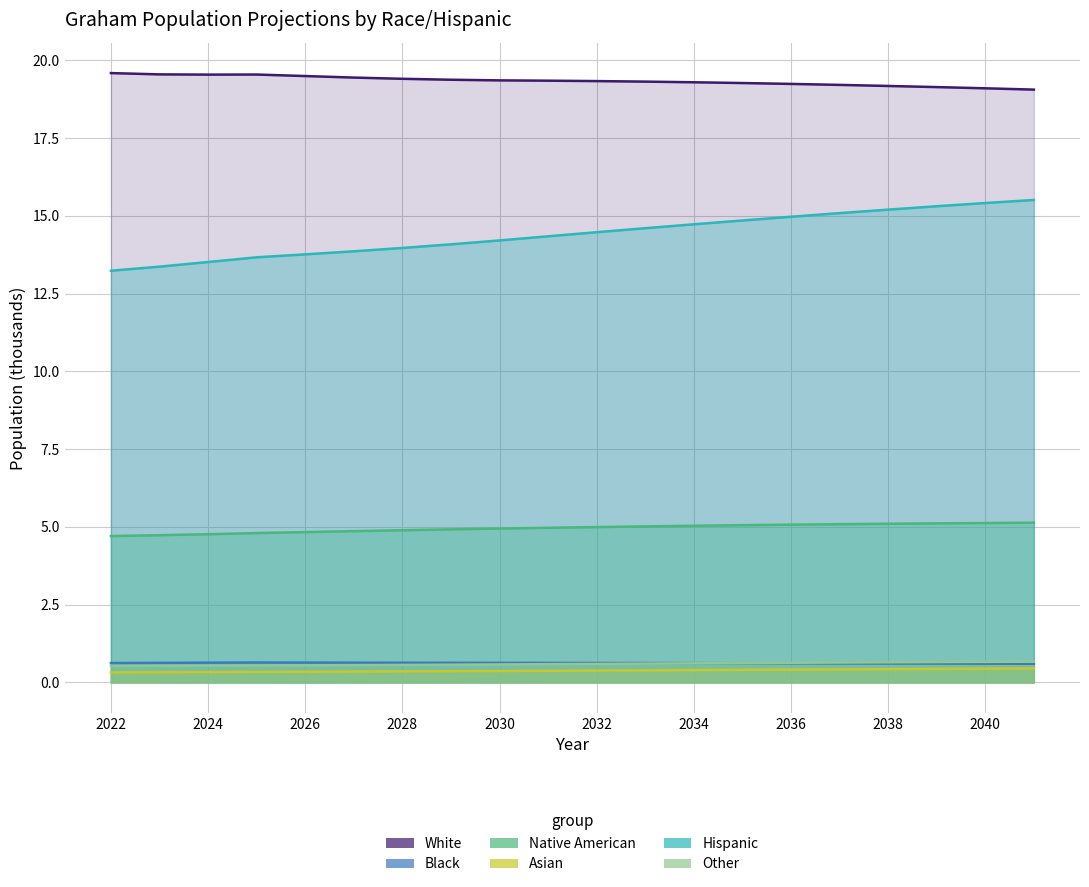

Is it true that Hispanic equals 20.2 at 2041?

False